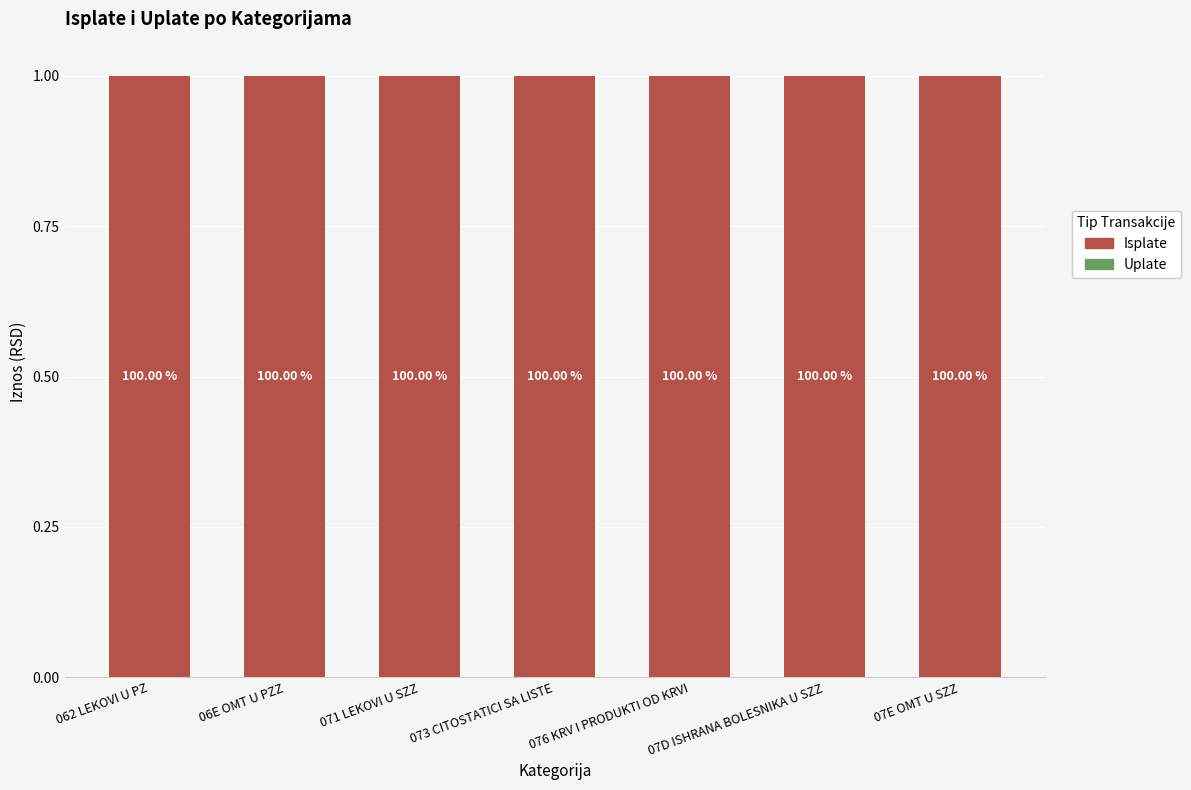

Rank the series at 07E OMT U SZZ from lowest to highest value.

Uplate, Isplate